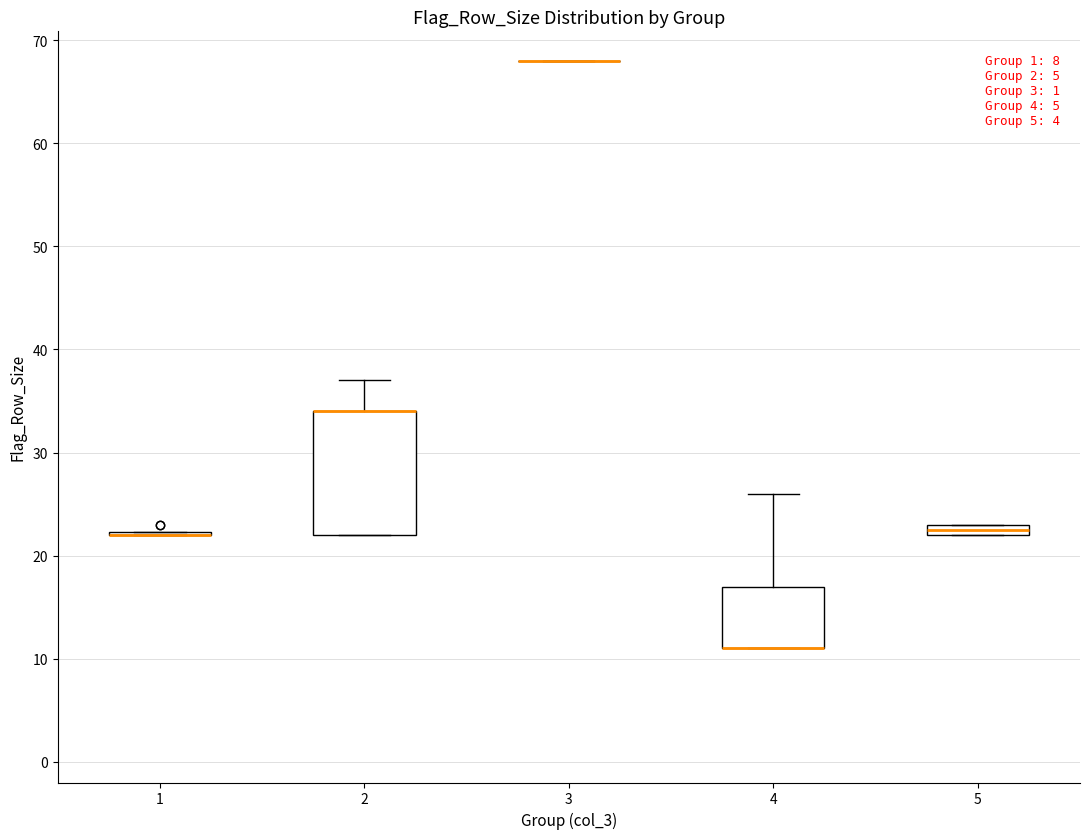

Which box is the tallest, from its lower edge to its upper edge?

2